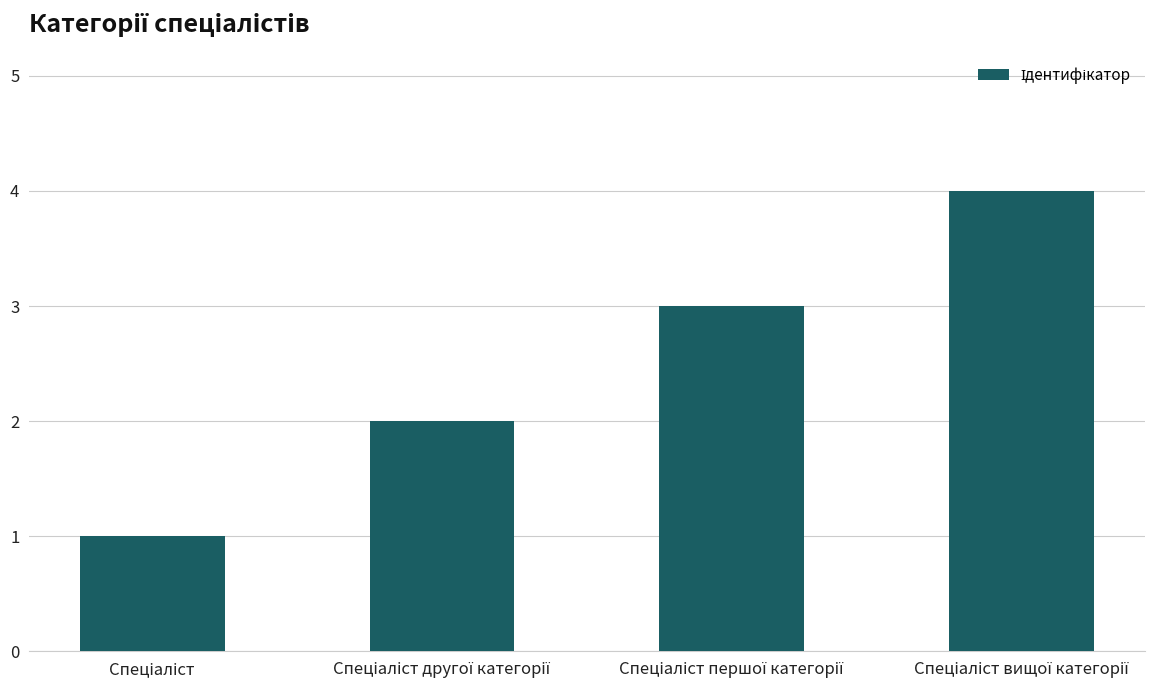

What is the difference between the maximum and minimum values?

3